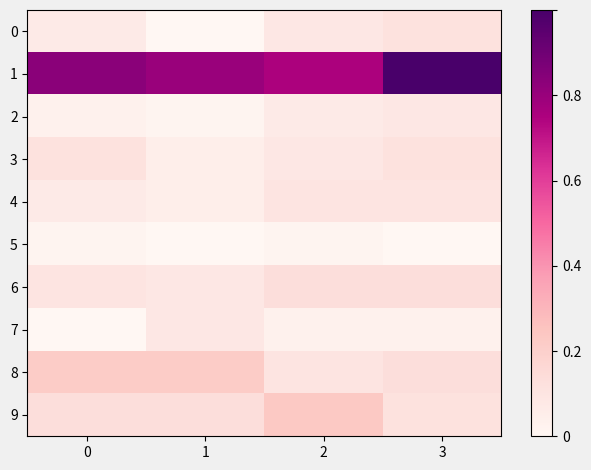

Reading left to right, what are all the values shown in this chart?

0: 0=0.1	1=0.0	2=0.1	3=0.1
1: 0=0.8	1=0.8	2=0.8	3=1.0
2: 0=0.0	1=0.0	2=0.1	3=0.1
3: 0=0.1	1=0.1	2=0.1	3=0.1
4: 0=0.1	1=0.1	2=0.1	3=0.1
5: 0=0.0	1=0.0	2=0.0	3=0.0
6: 0=0.1	1=0.1	2=0.1	3=0.1
7: 0=0.0	1=0.1	2=0.0	3=0.0
8: 0=0.2	1=0.2	2=0.1	3=0.1
9: 0=0.1	1=0.1	2=0.2	3=0.1